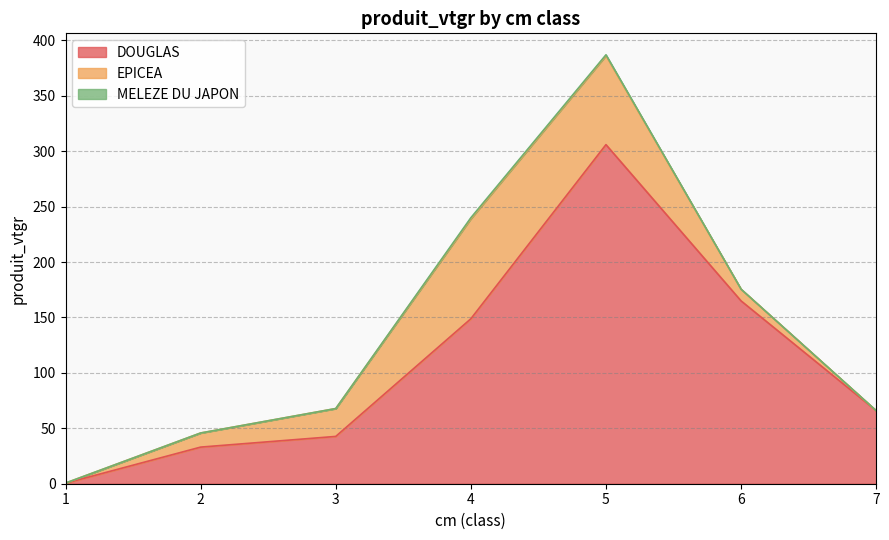

Does the chart have visible grid lines?

Yes